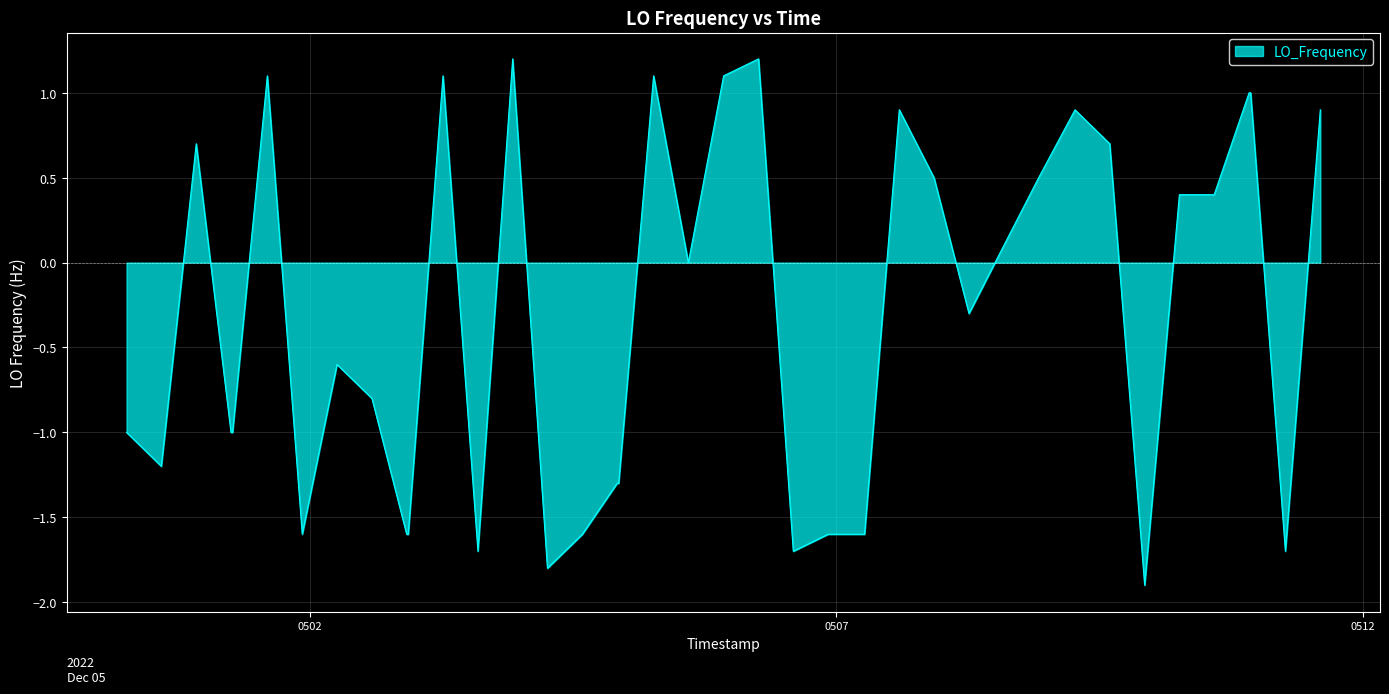

Reading left to right, what are all the values shown in this chart?

-1.0	-1.2	0.7	-1.0	-1.0	1.1	-1.6	-0.6	-0.8	-1.6	-1.6	1.1	-1.7	1.2	-1.8	-1.6	-1.3	-1.3	1.1	0.0	1.1	1.2	-1.7	-1.6	-1.6	-1.6	0.9	0.5	-0.3	0.1	0.5	0.9	0.7	-1.9	0.4	0.4	1.0	1.0	-1.7	0.9